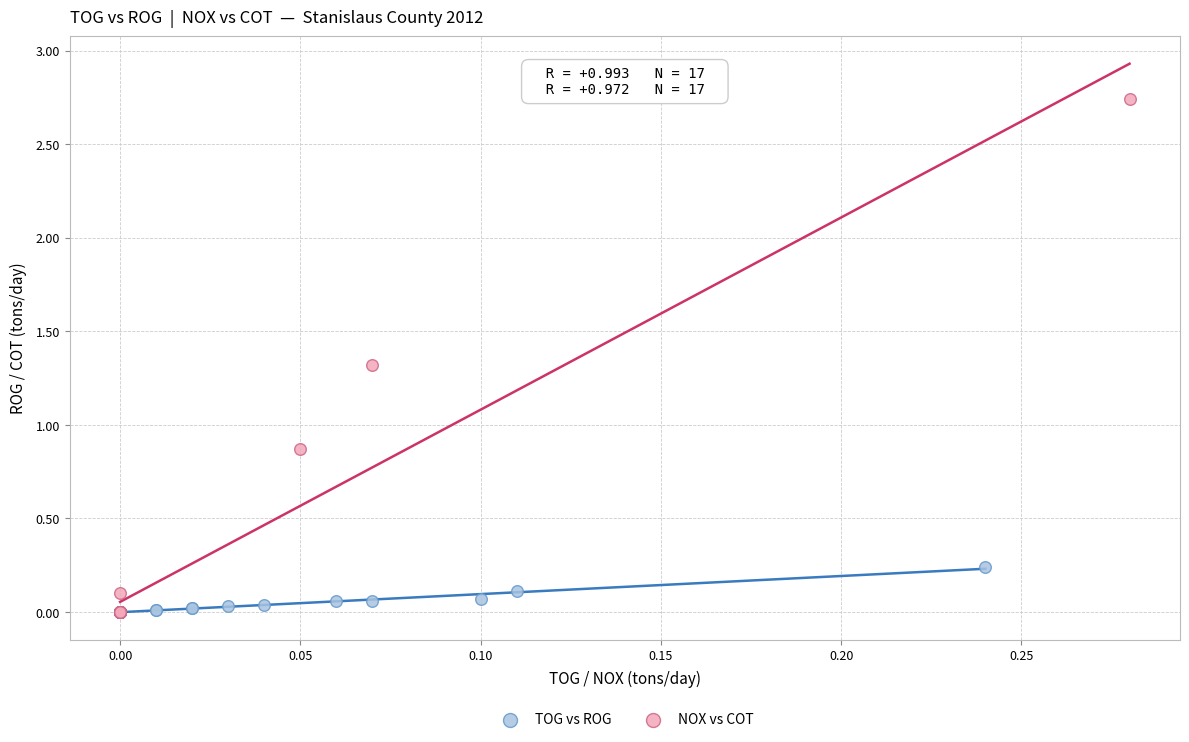

Which series has the largest Y range (max minus min)?

NOX vs COT